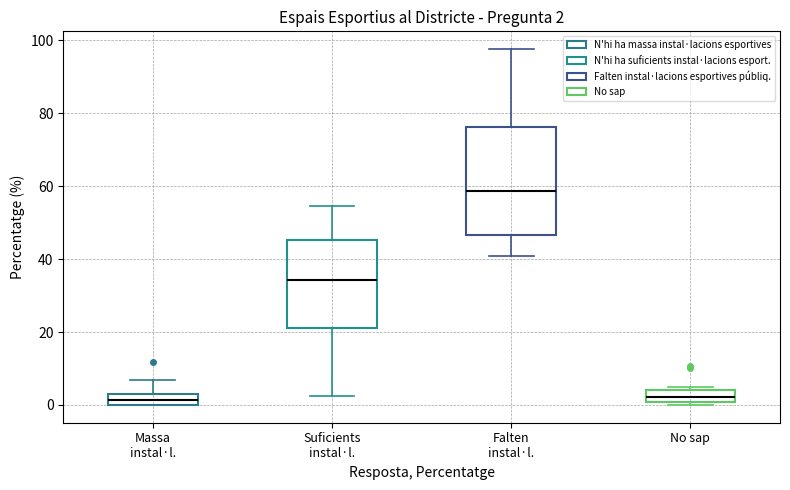

Which box is the tallest, from its lower edge to its upper edge?

Falten instal·l.